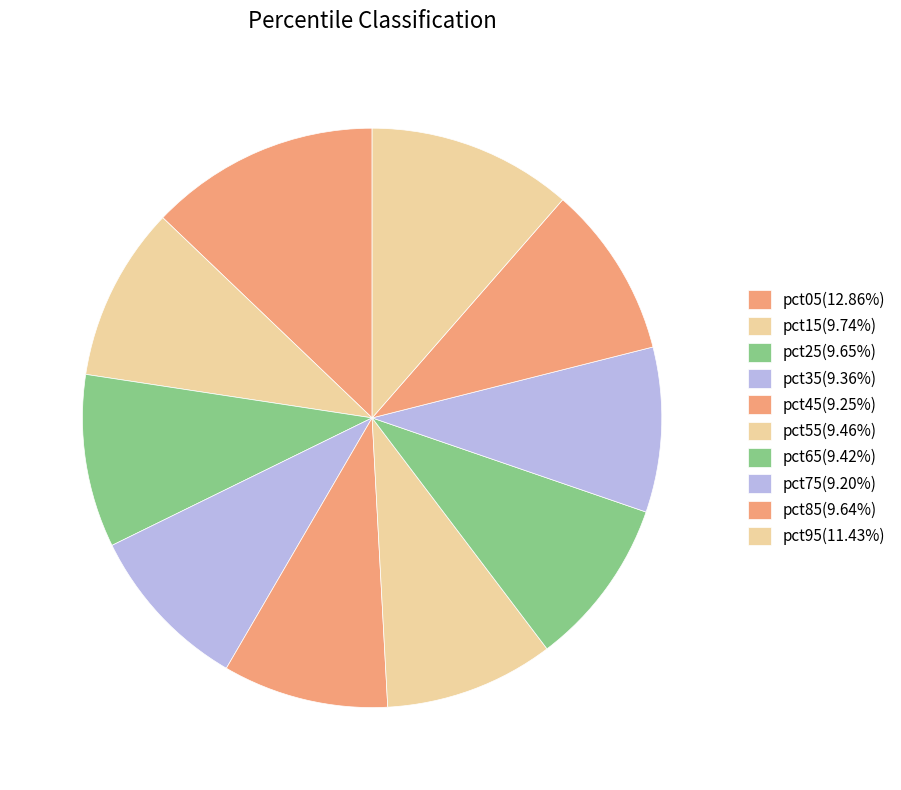

Do pct55 and pct45 together represent more than half of the pie?

No